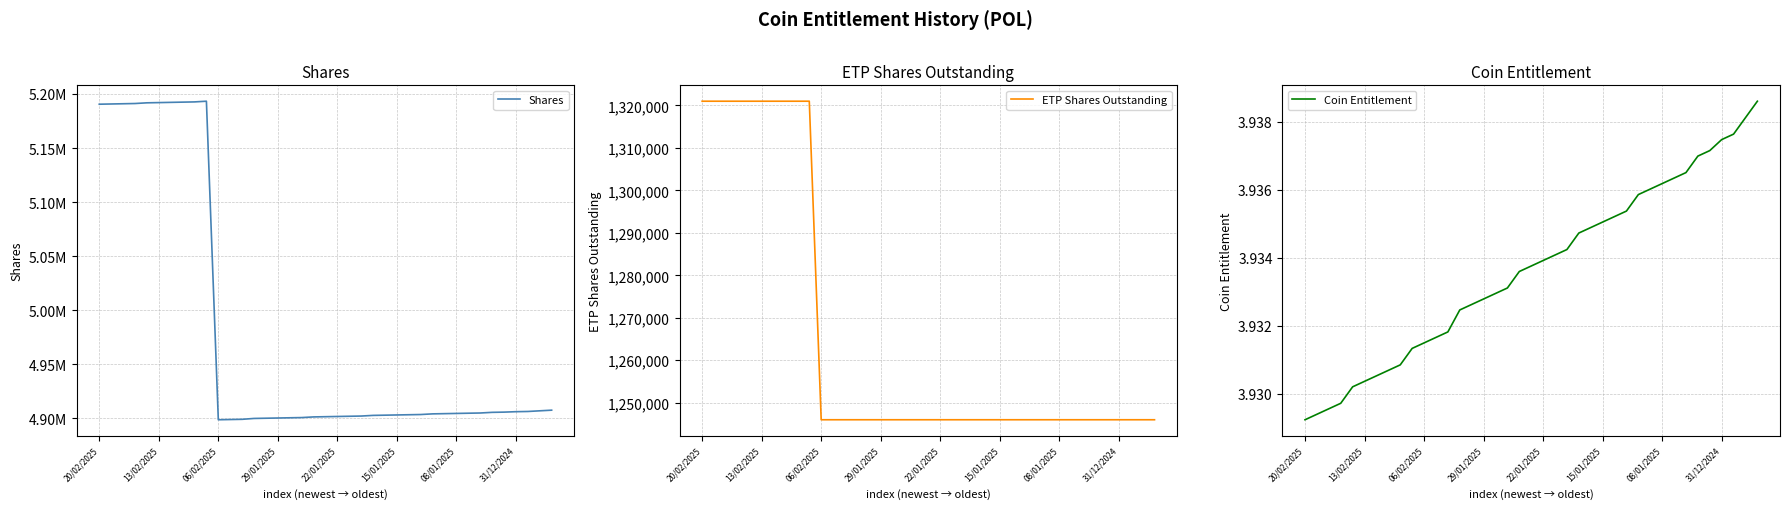

What is the greatest value displayed?

5193290.5